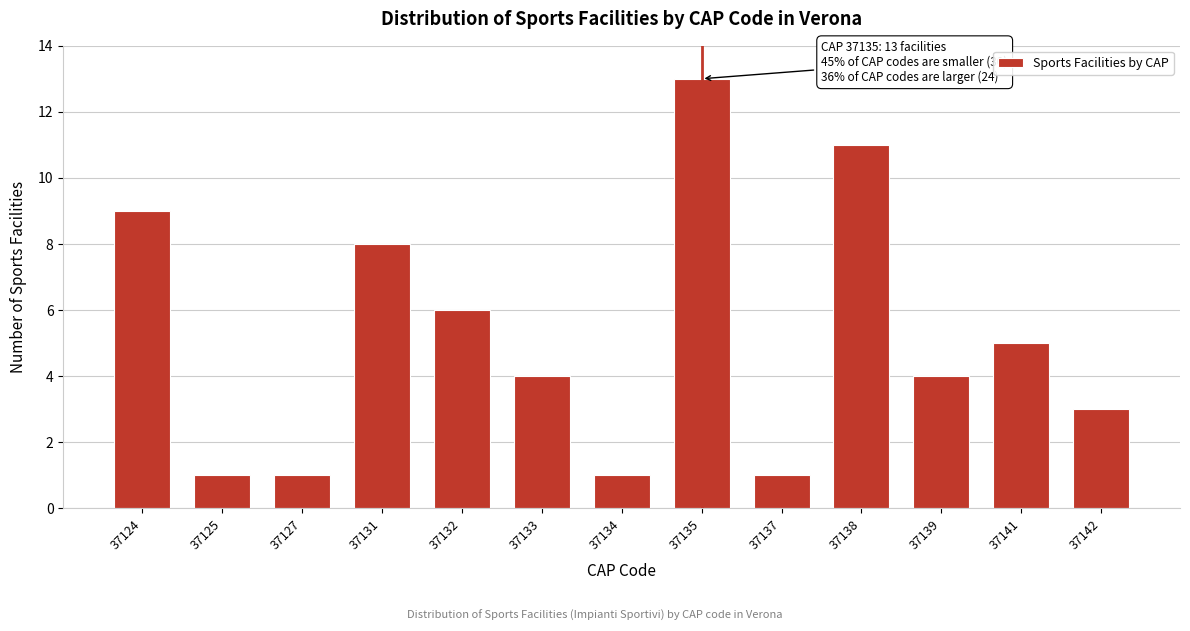

Reading left to right, what are all the values shown in this chart?

37124=9	37125=1	37127=1	37131=8	37132=6	37133=4	37134=1	37135=13	37137=1	37138=11	37139=4	37141=5	37142=3